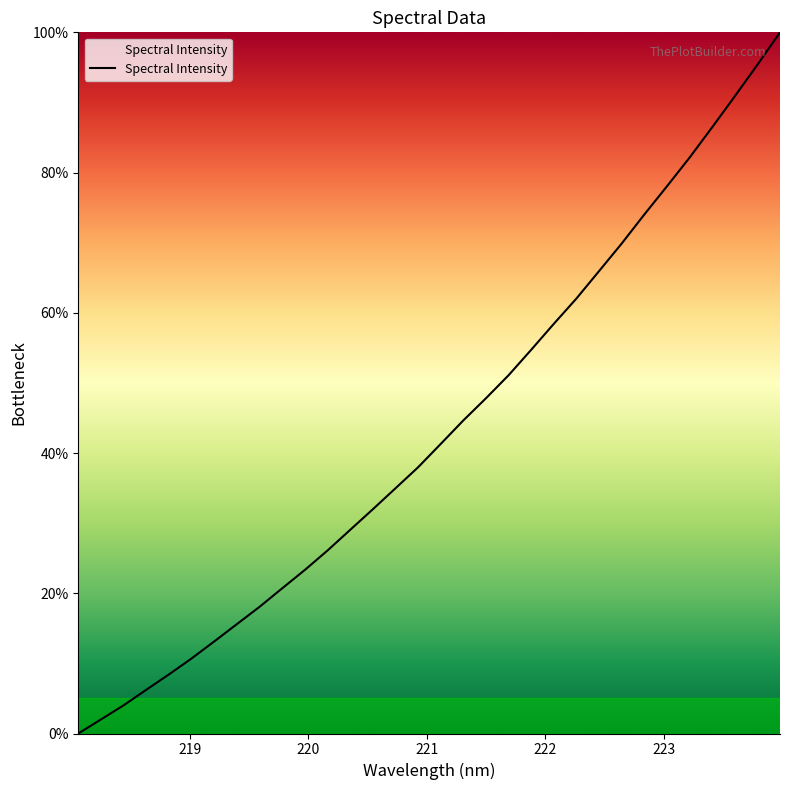

What is the maximum value shown in the chart?

100.0